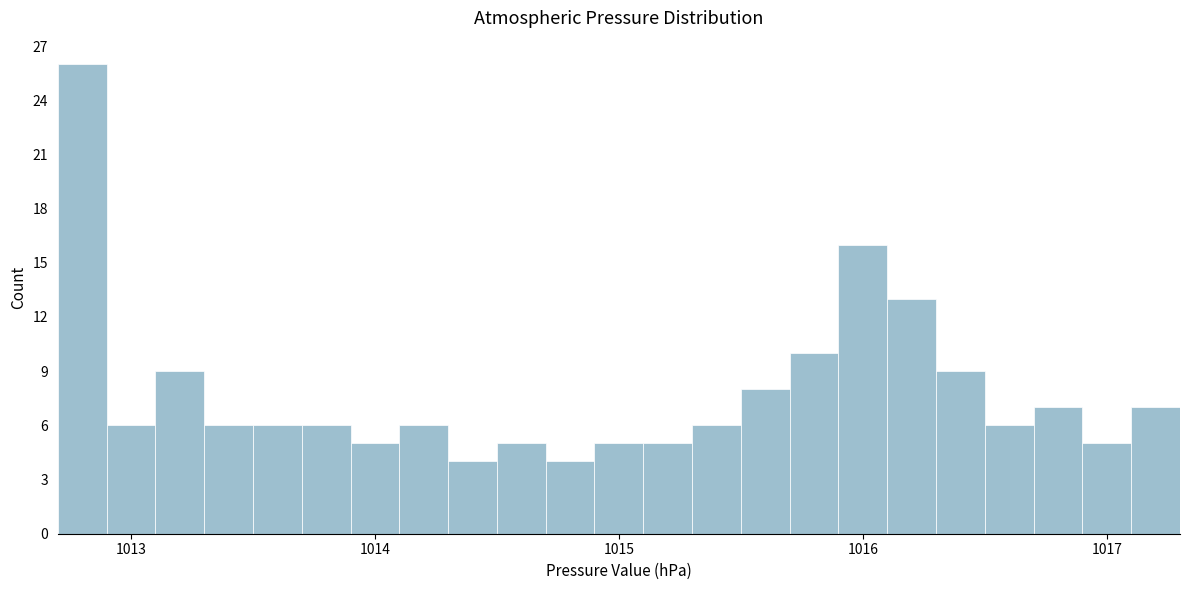

Read against the x-axis, roughly where is the centre of the tallest bar?

1012.8